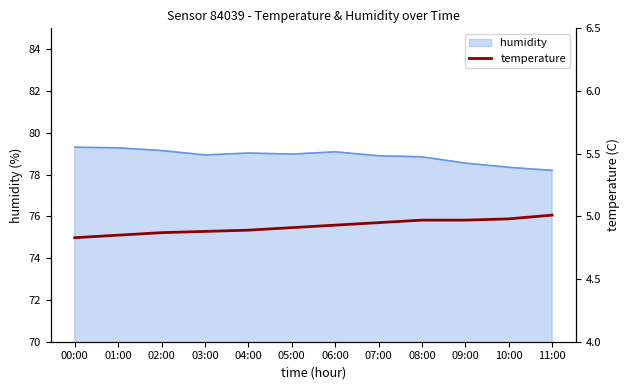

How many lines are shown in the chart?

1